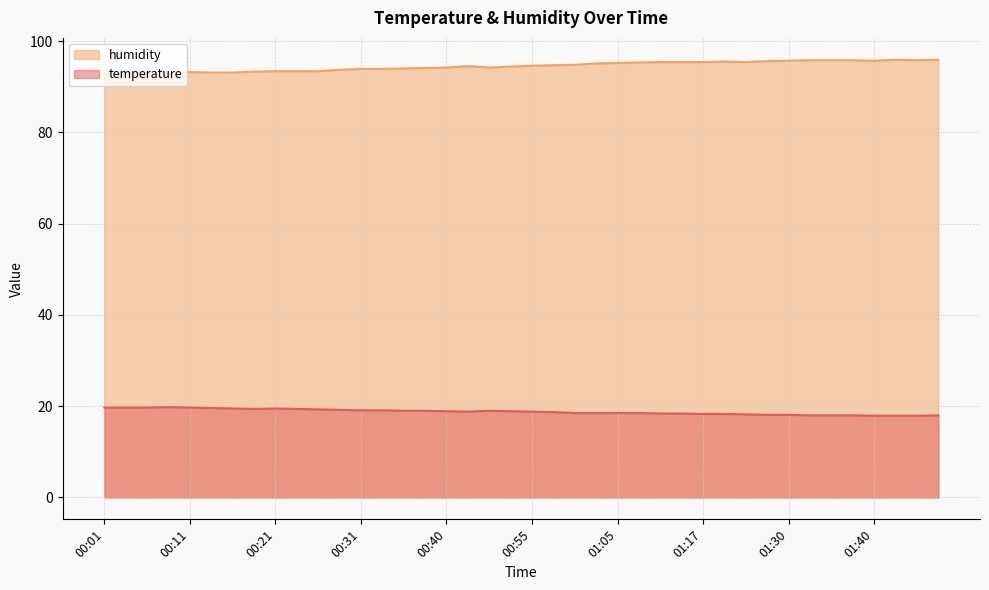

At how many categories does at least one series exceed 61?

40